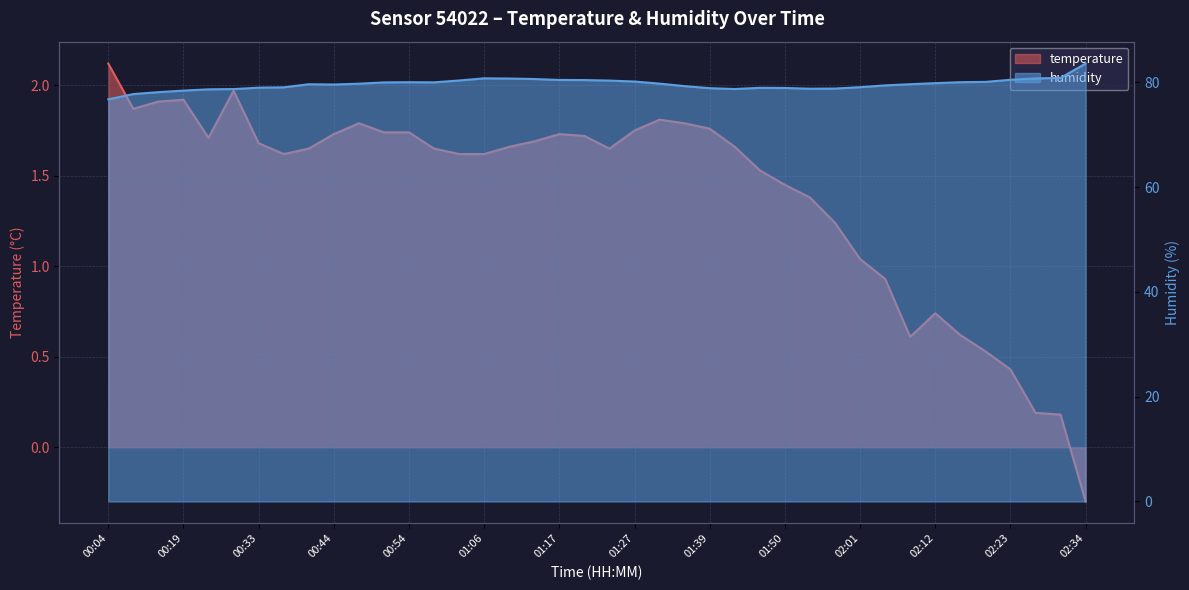

What is the difference between the maximum and minimum values in the temperature series?

2.4